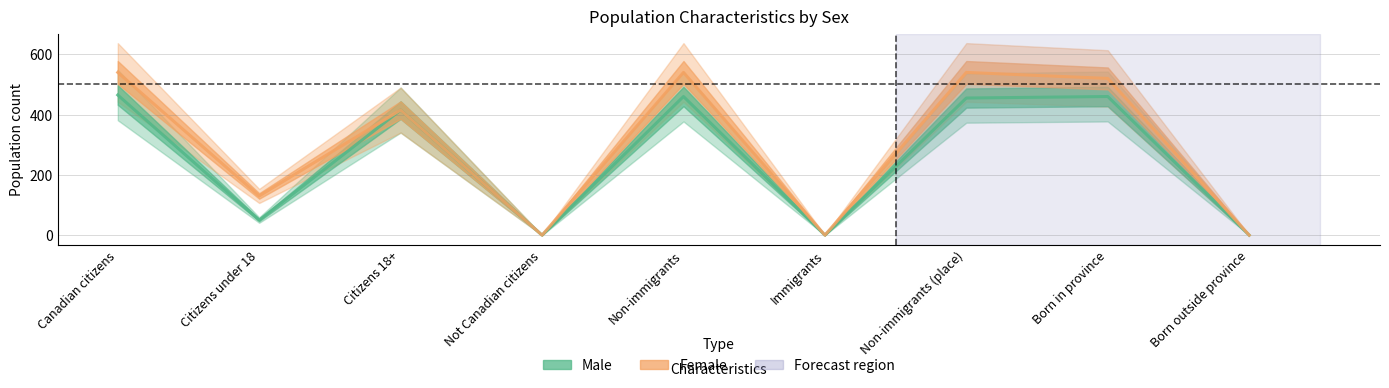

What is the approximate value of Male at Non-immigrants?

460